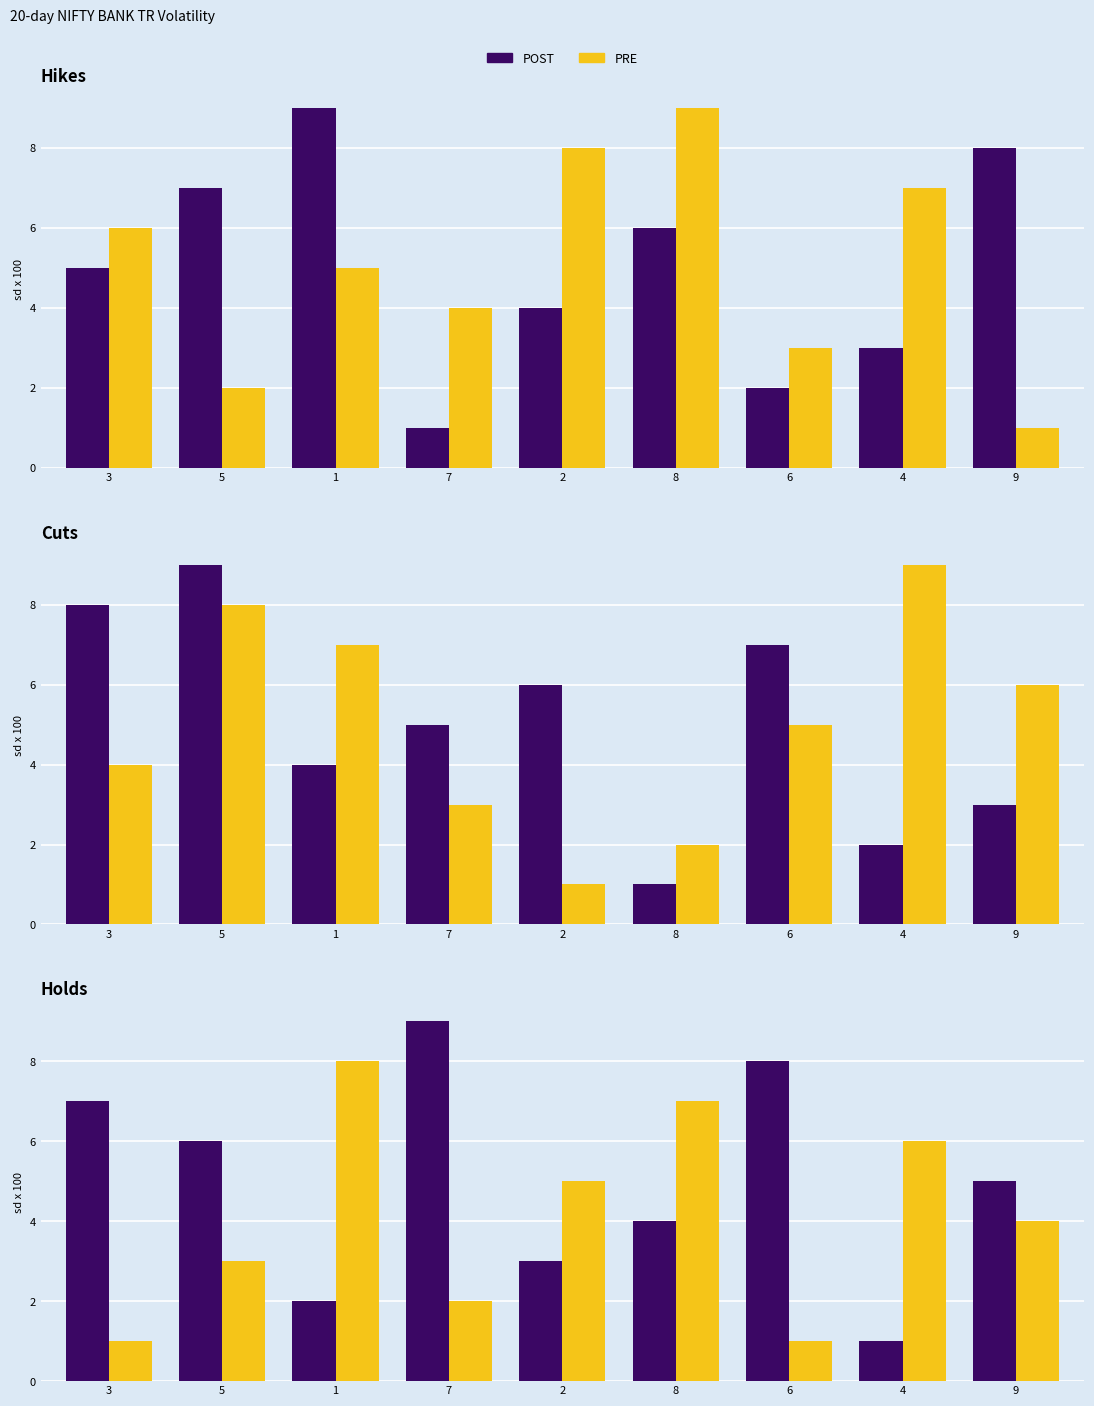

At how many categories does at least one series exceed 5?

7